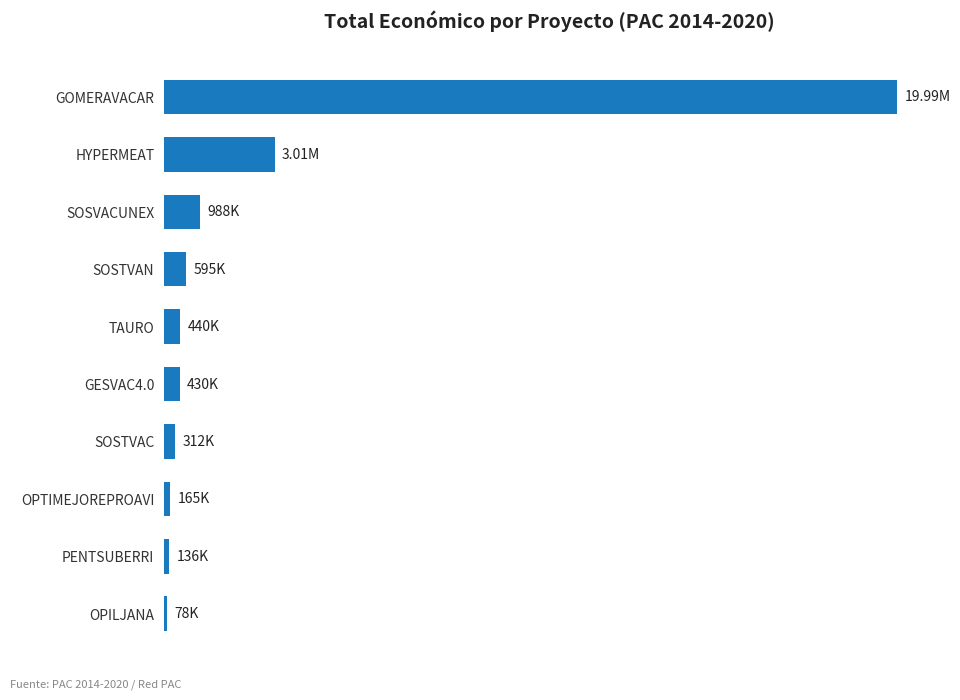

Are the bars horizontal?

Yes